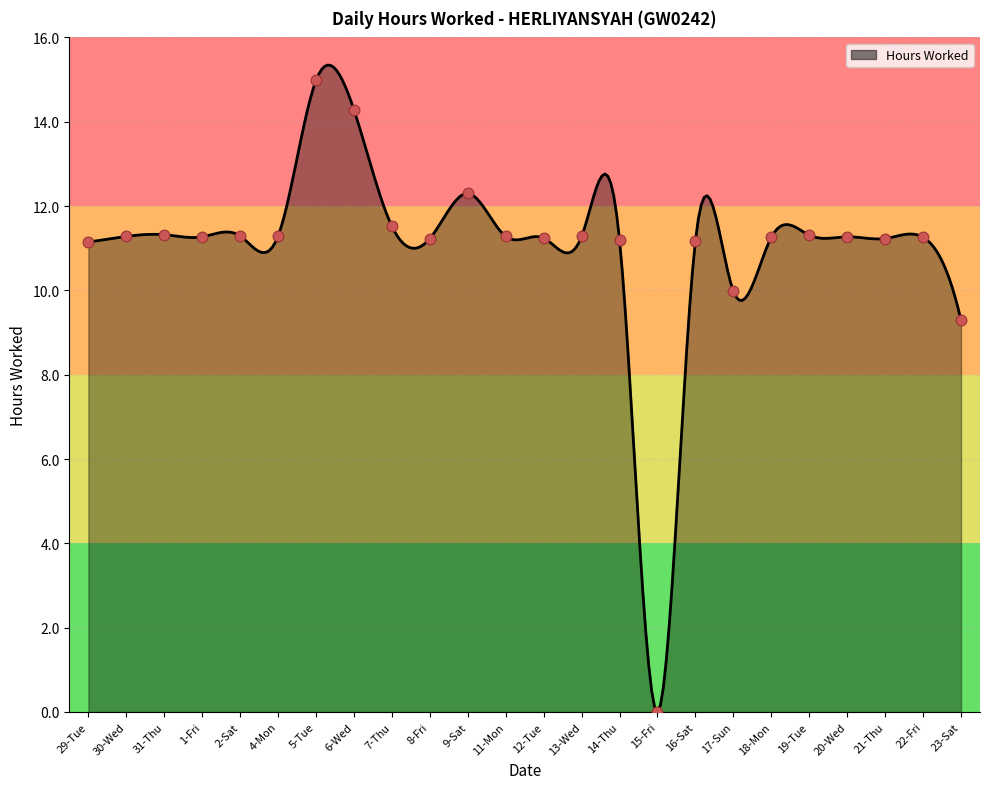

What is the difference between the maximum and minimum values?

15.3